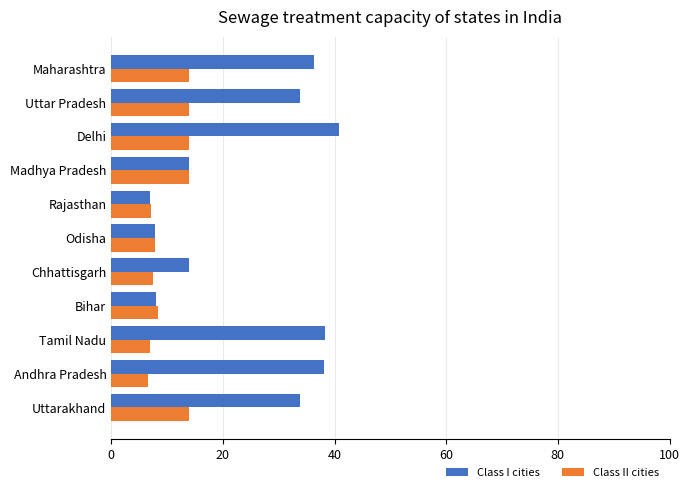

What is the greatest value displayed?

40.8